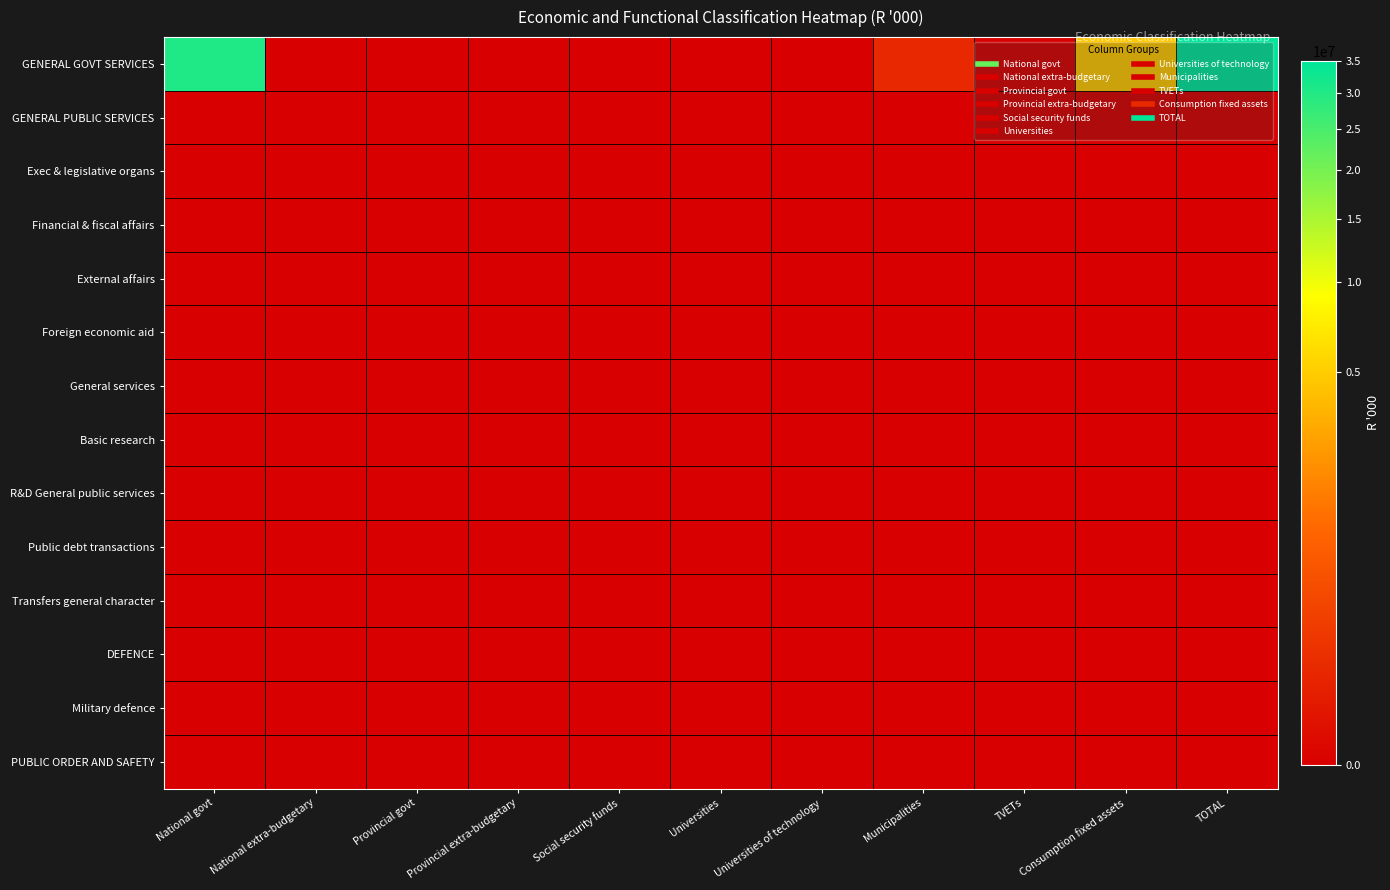

How many distinct data groups are displayed?

14